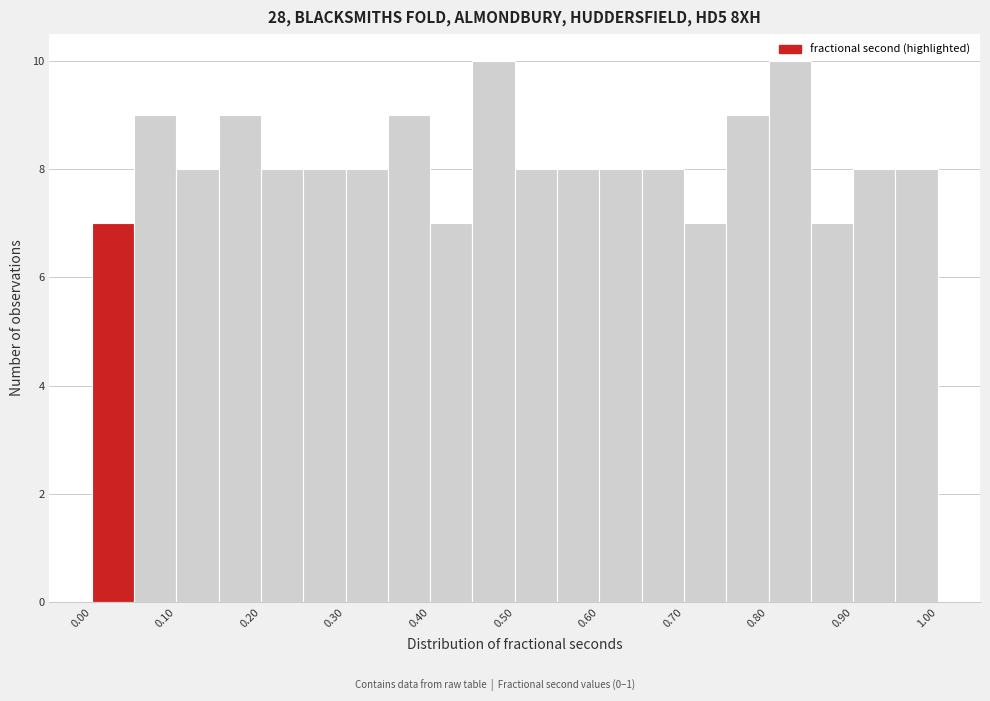

How tall is the bar that spans 0.80 to 0.85 on the x-axis? The values are not printed on the chart, so give them approximately, as read against the axis.

10